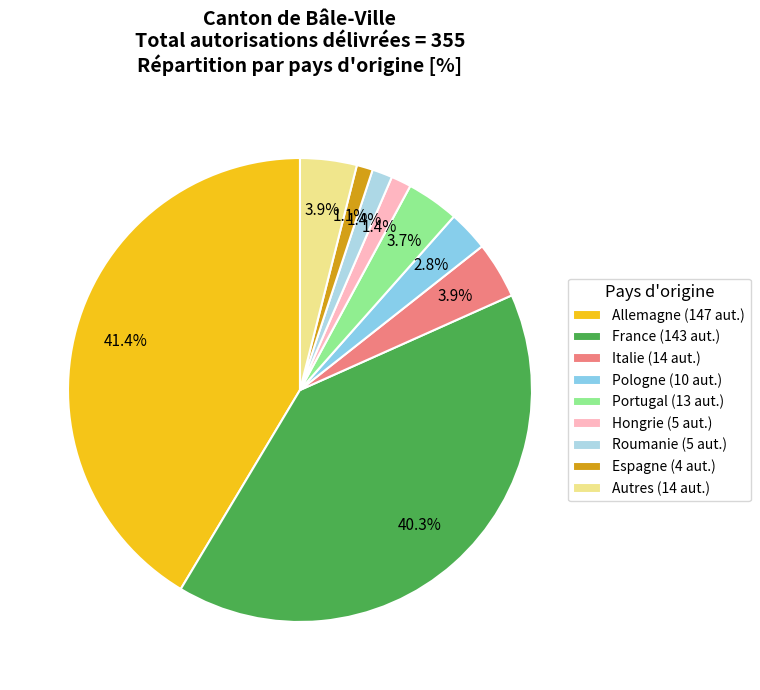

What is the total percentage of Espagne and Roumanie?

2.5%